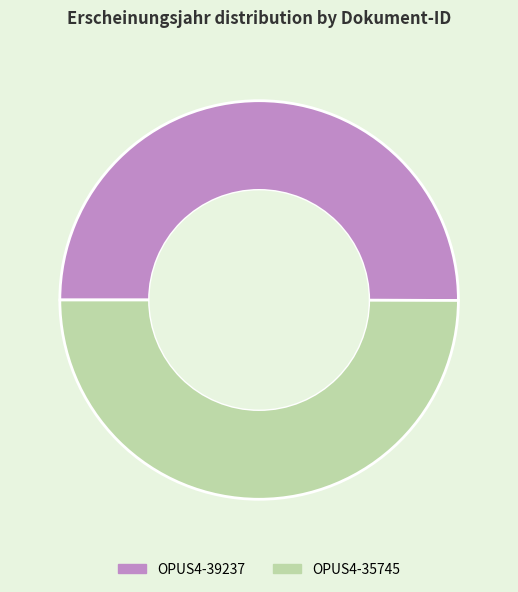

Approximately how many times larger is the value at OPUS4-35745 compared to OPUS4-39237?

1.0